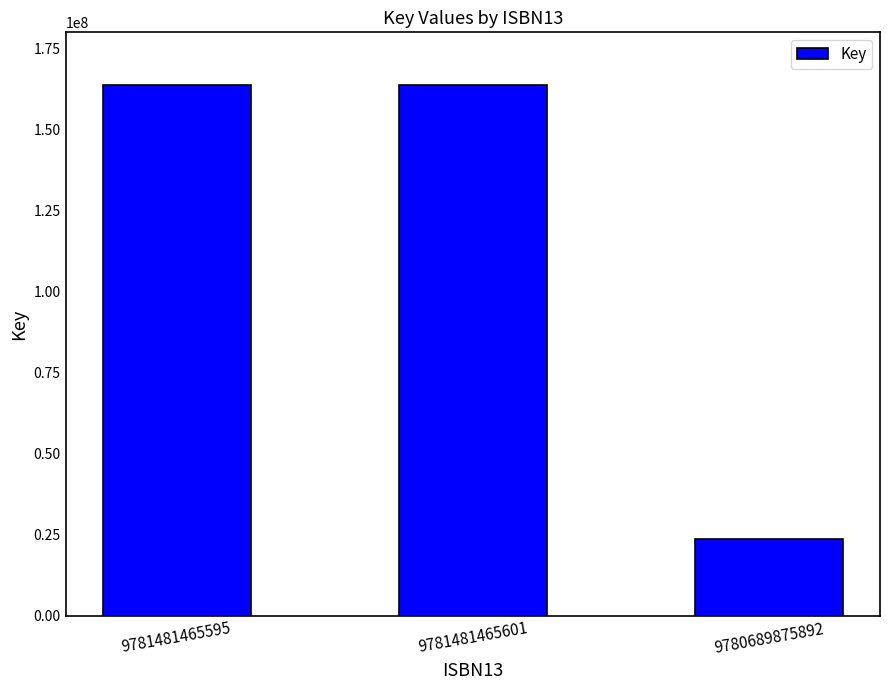

True or false: the data shows 23539486 at 9780689875892.

True